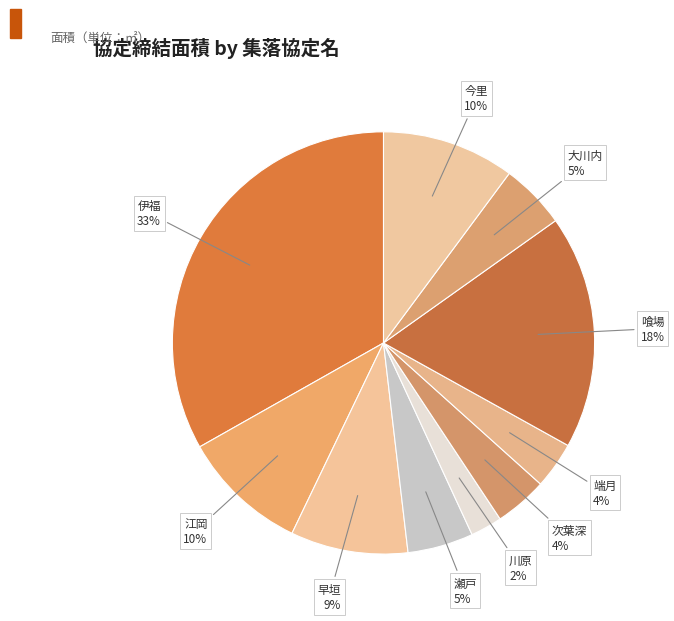

Is the sum of 伊福 and 早垣 greater than half?

No